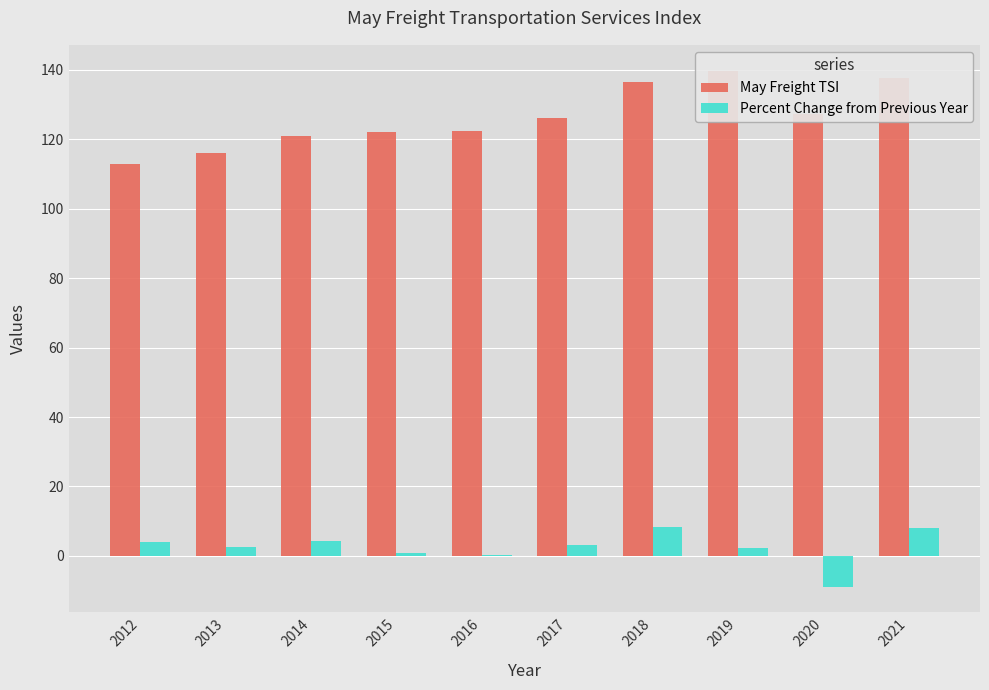

Which series has the widest spread of values?

May Freight TSI